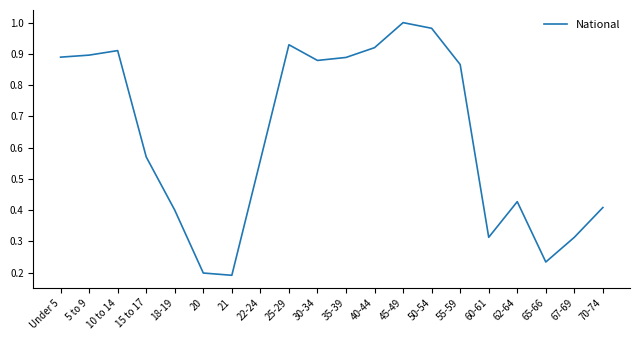

Is it true that the value at 50-54 is 1.0?

True